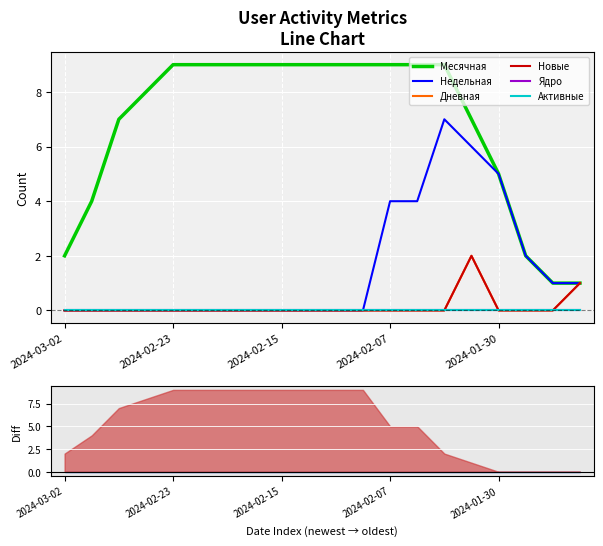

Which series has the largest range (max minus min)?

Месячная